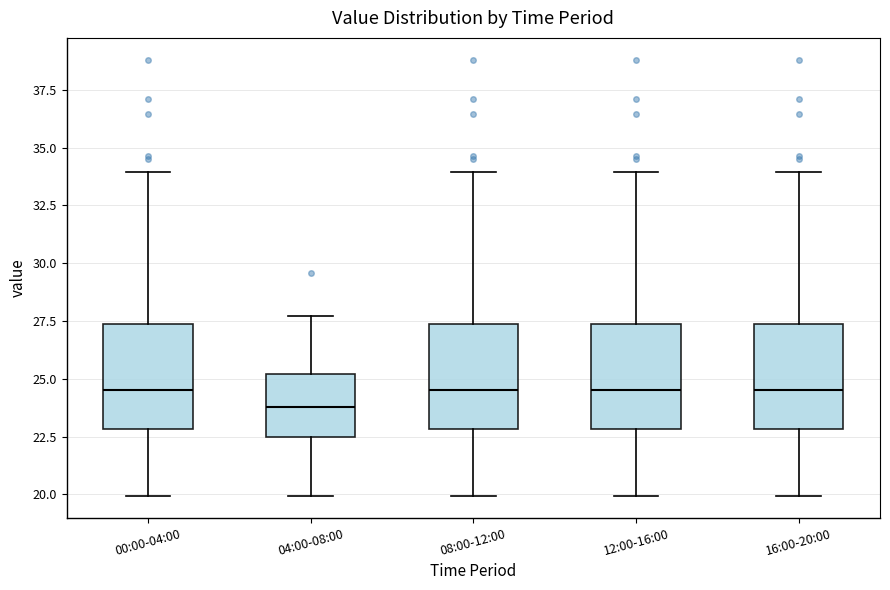

Which box's median line is the lowest?

04:00-08:00